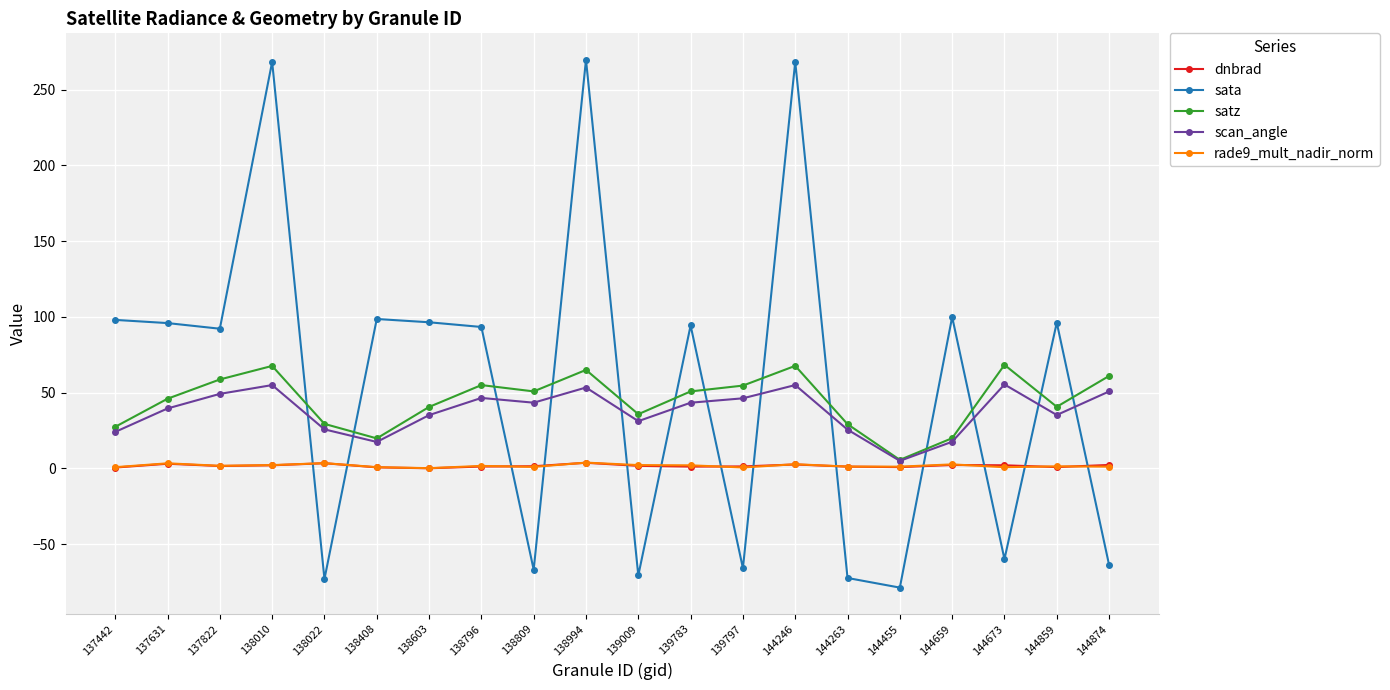

Which series has the widest spread of values?

sata